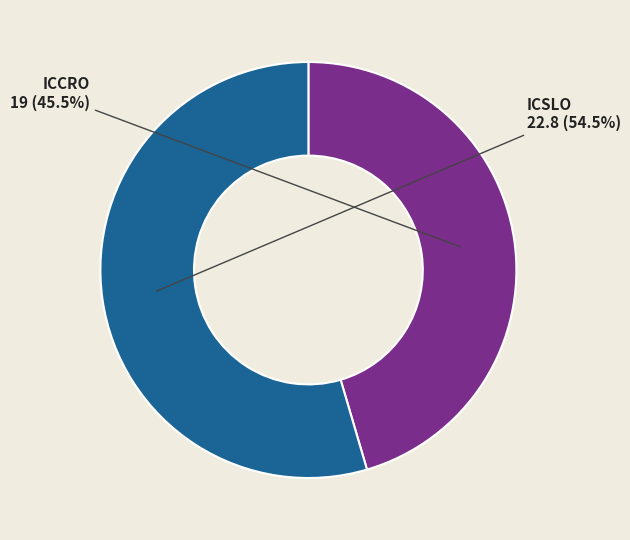

What is the ratio of the value at ICCRO to the value at ICSLO?

0.8